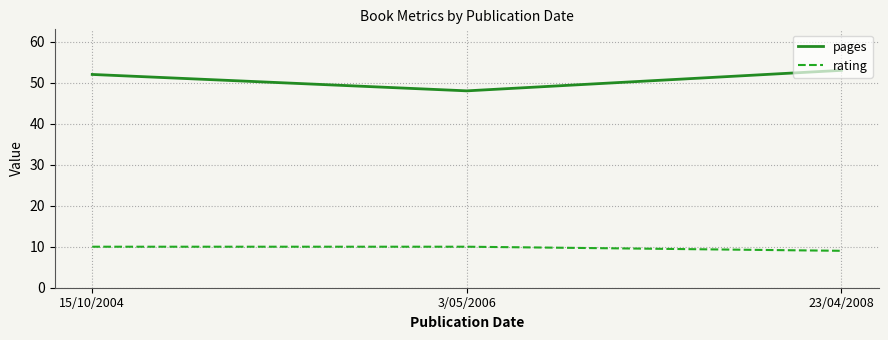

What is the spread (max minus min) of values at 15/10/2004?

42